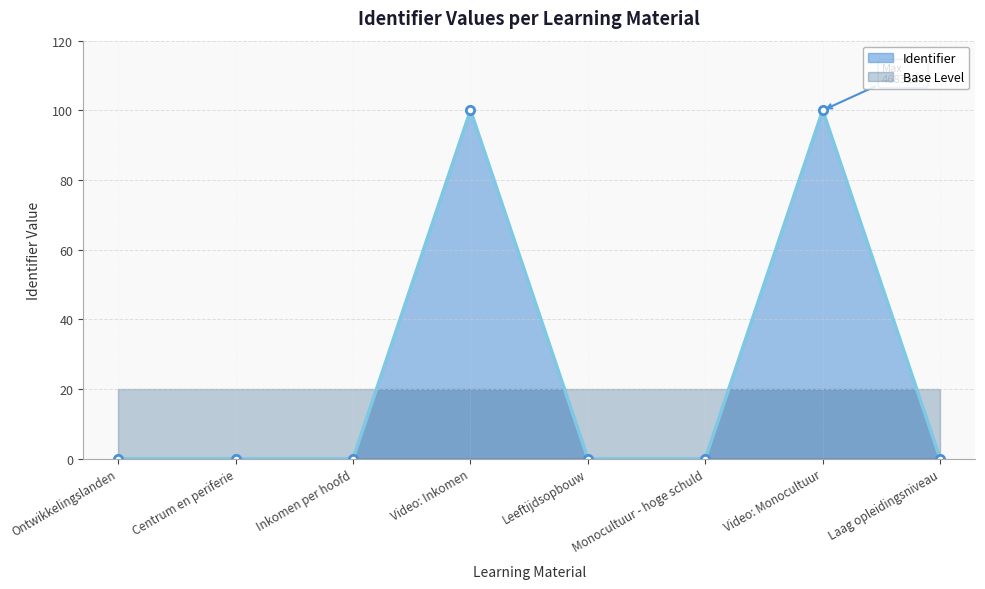

The chart shows a value of 100.0 at Video: Monocultuur. True or false?

True